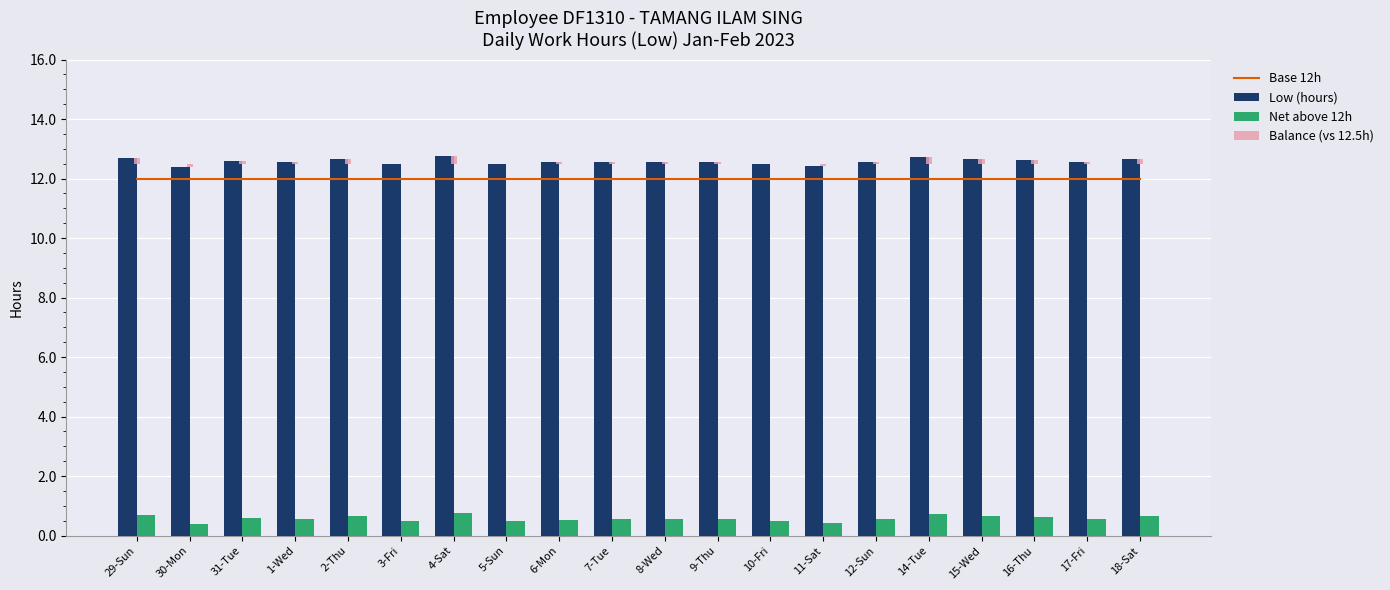

What is the total value across all series at 2-Thu?

25.4